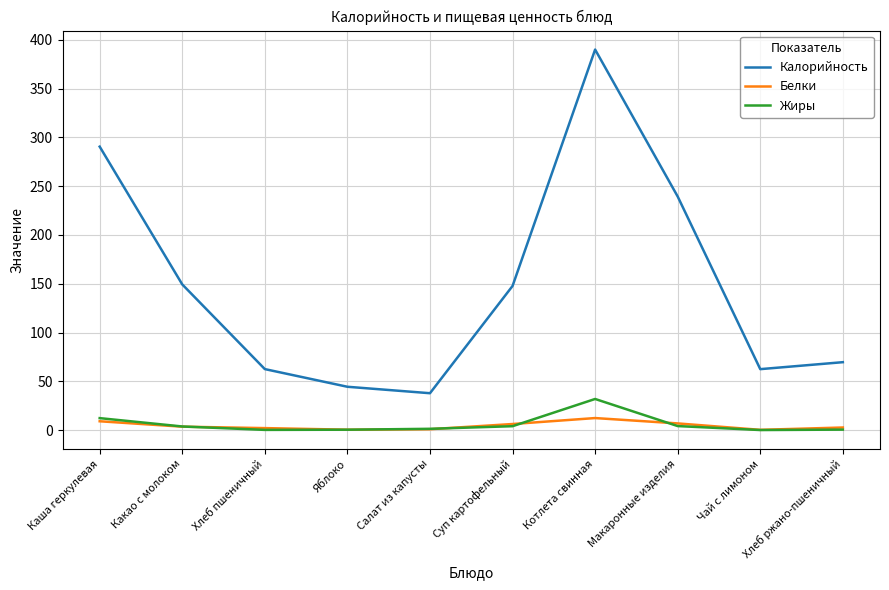

List the series in order of their peak value, lowest first.

Белки, Жиры, Калорийность